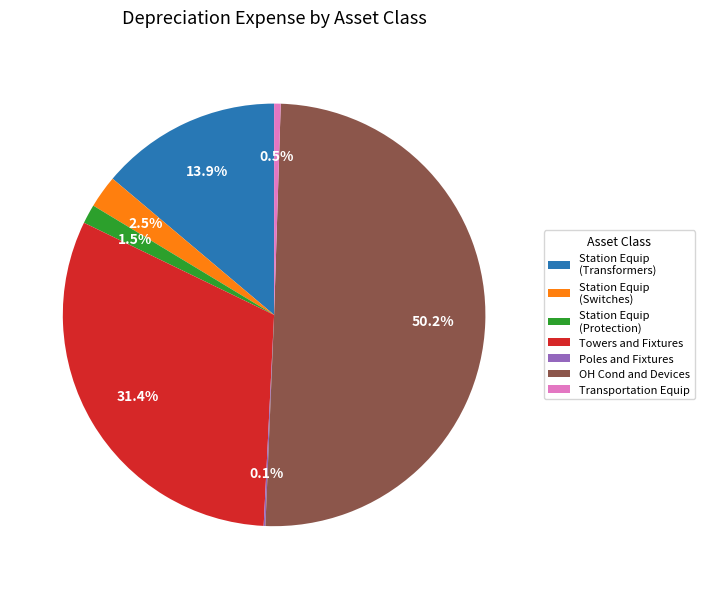

What is the largest slice in the pie chart?

OH Cond and Devices